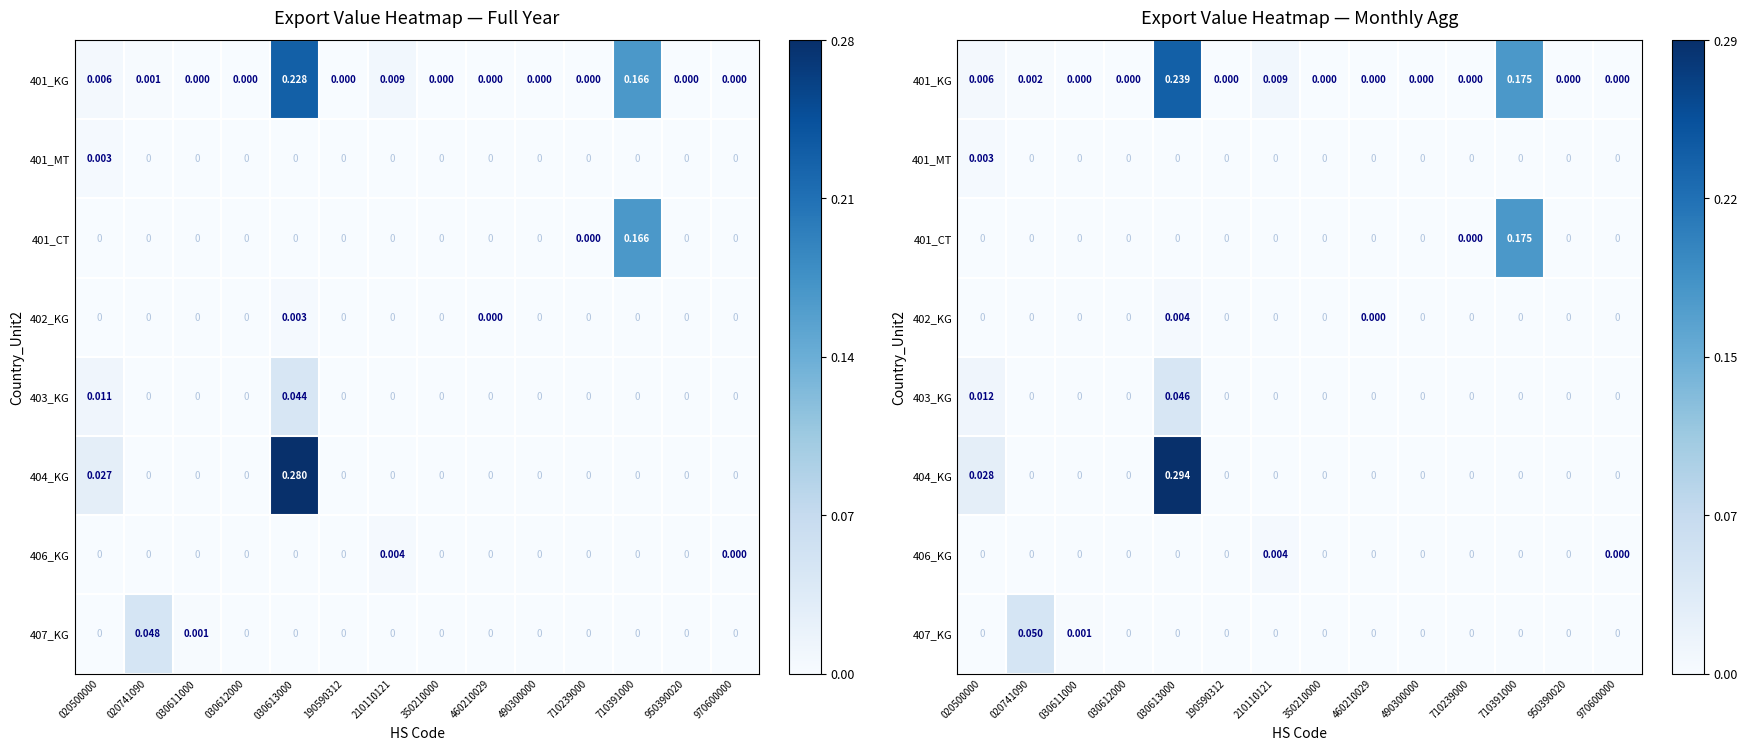

Which series changed the most between 190590312 and 210110121?

401_KG